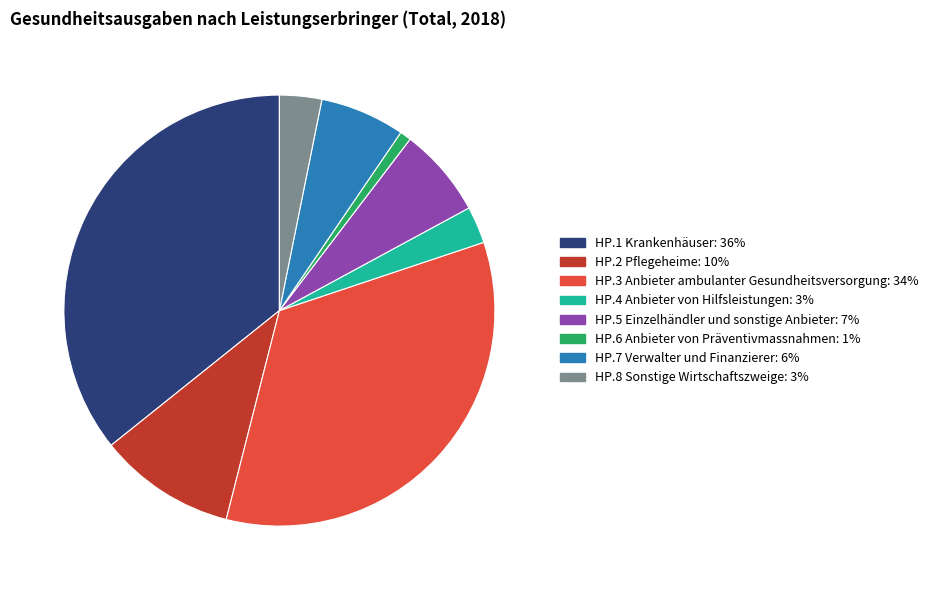

The HP.1 Krankenhäuser slice represents 36% of the pie. True or false?

True